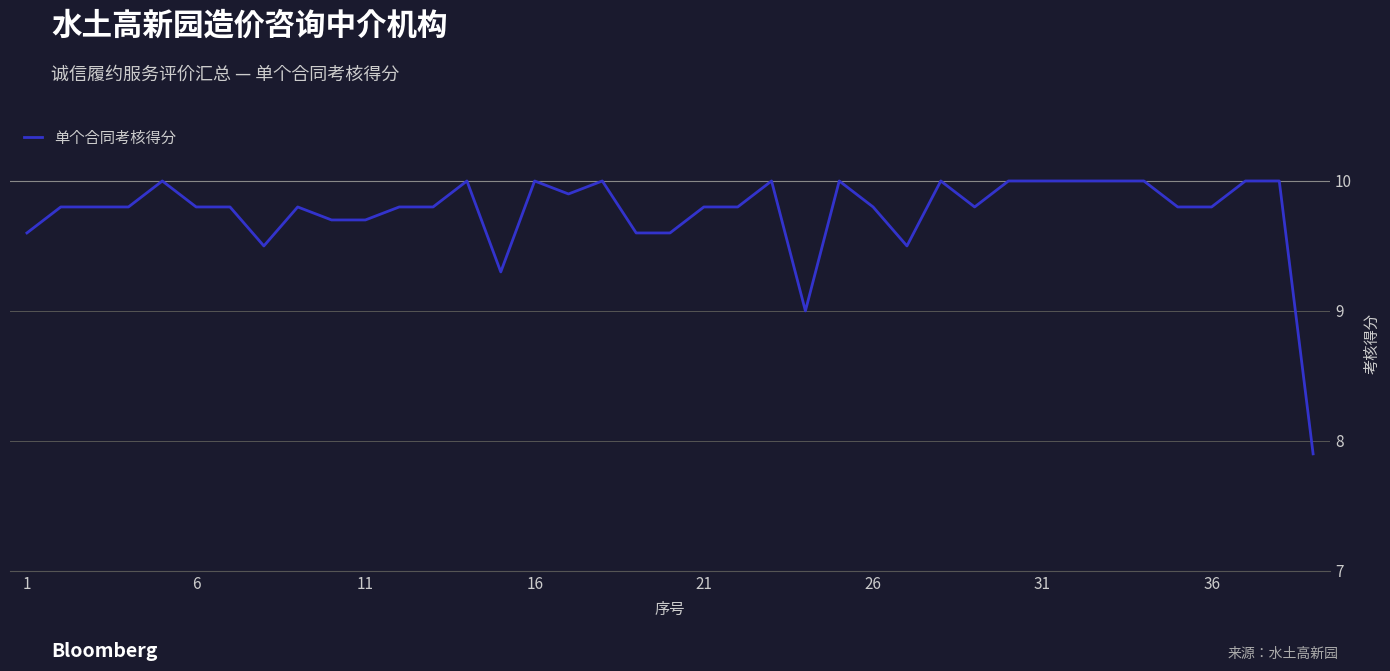

What is the maximum value shown in the chart?

10.0